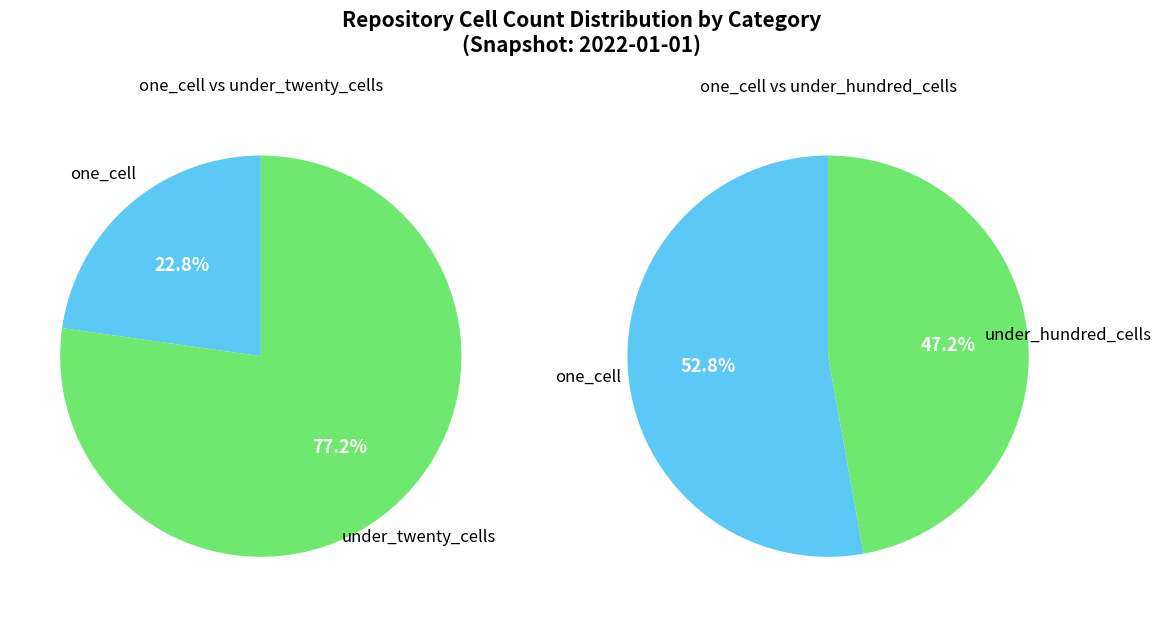

How many slices are in this pie chart?

3